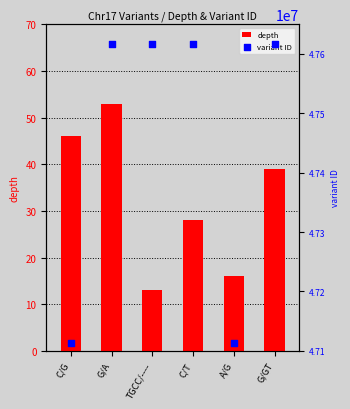

Which series has the widest spread of Y values?

variant ID